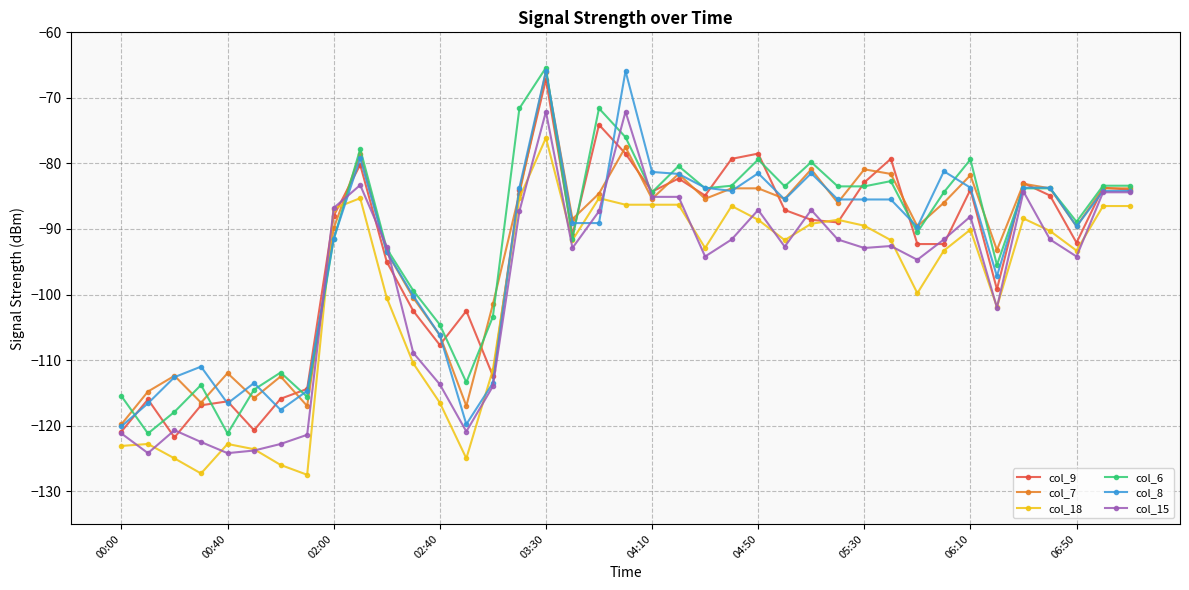

How many values in the col_15 series are below -92?

21